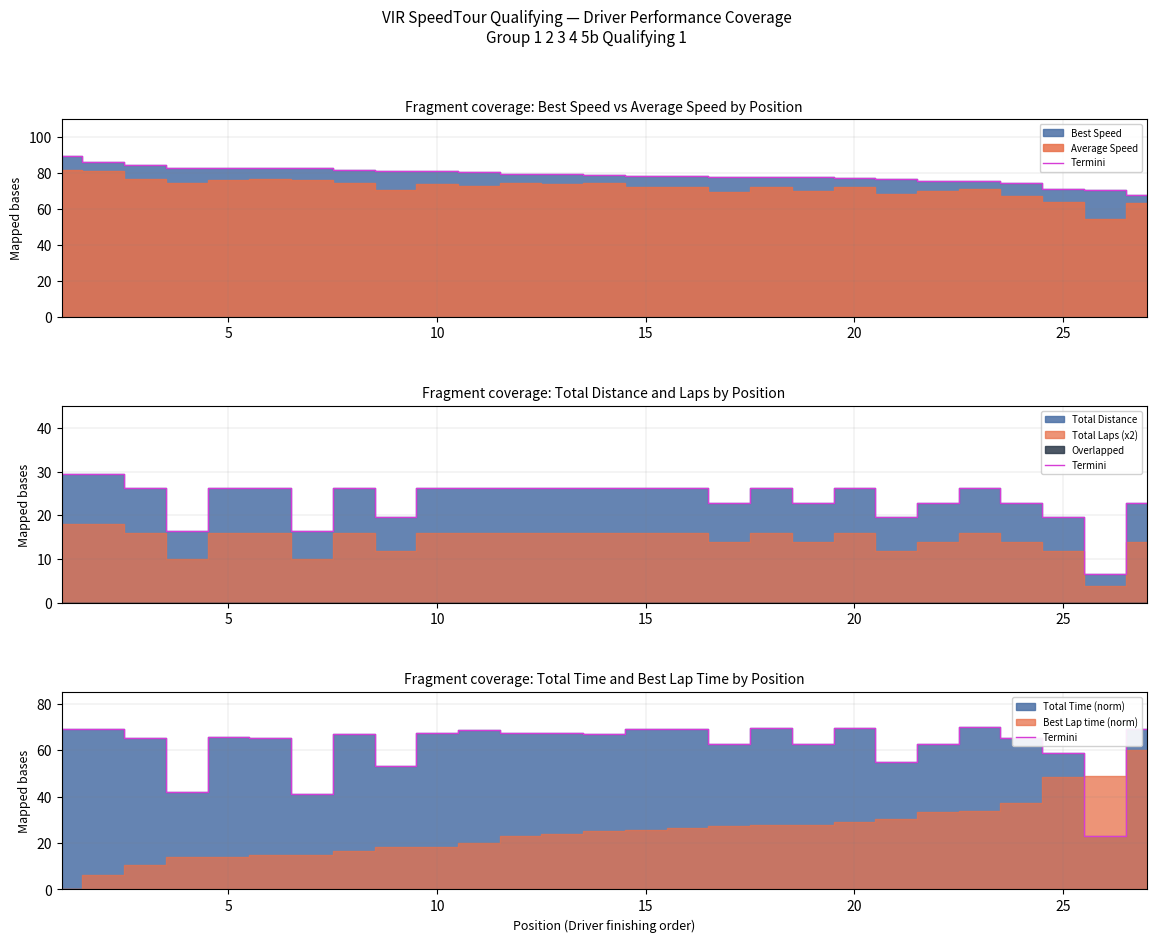

Where is the first local maximum?

5